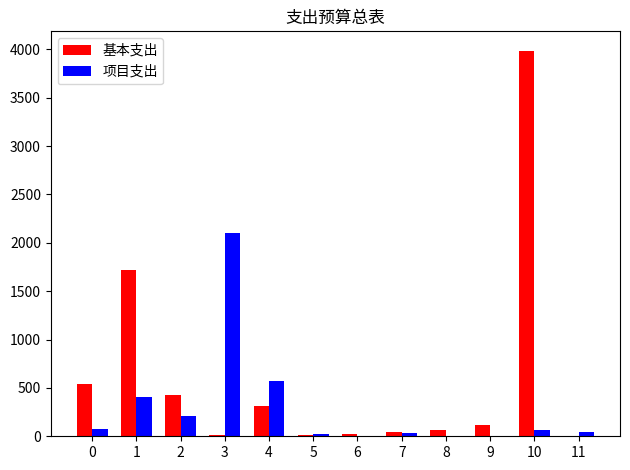

What are all the series names shown in the legend?

基本支出, 项目支出